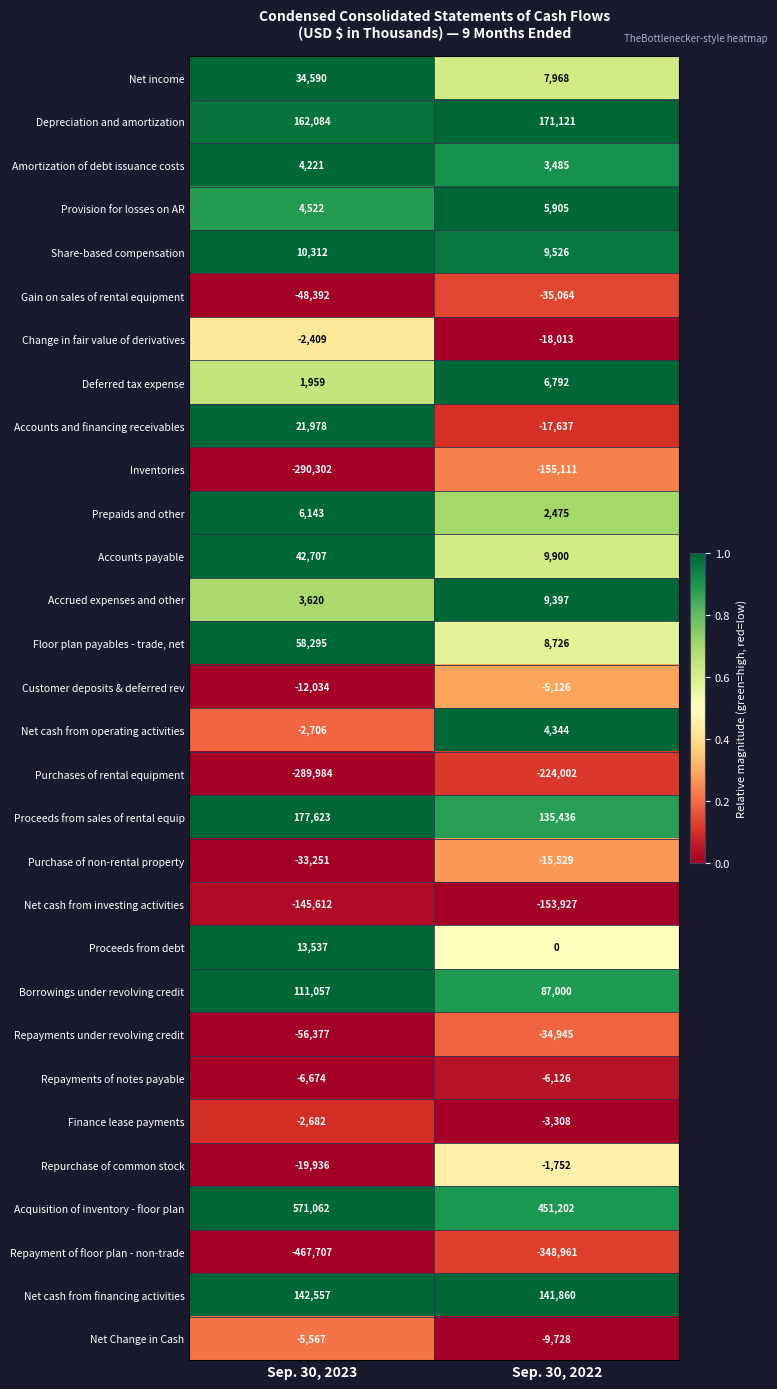

How many data points does each series have?

2